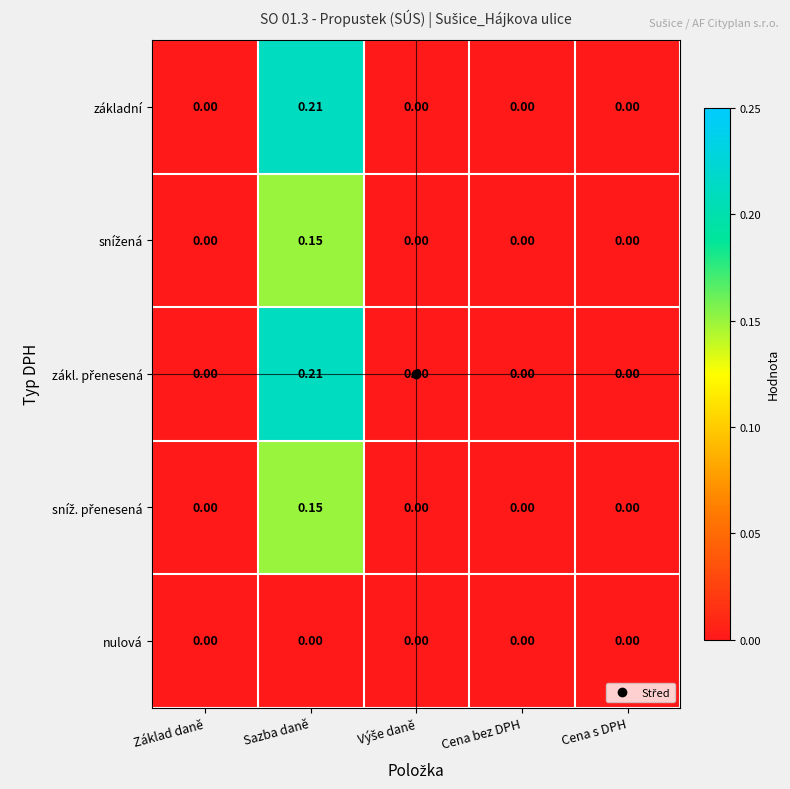

At which category is the sum across all series the highest?

Sazba daně